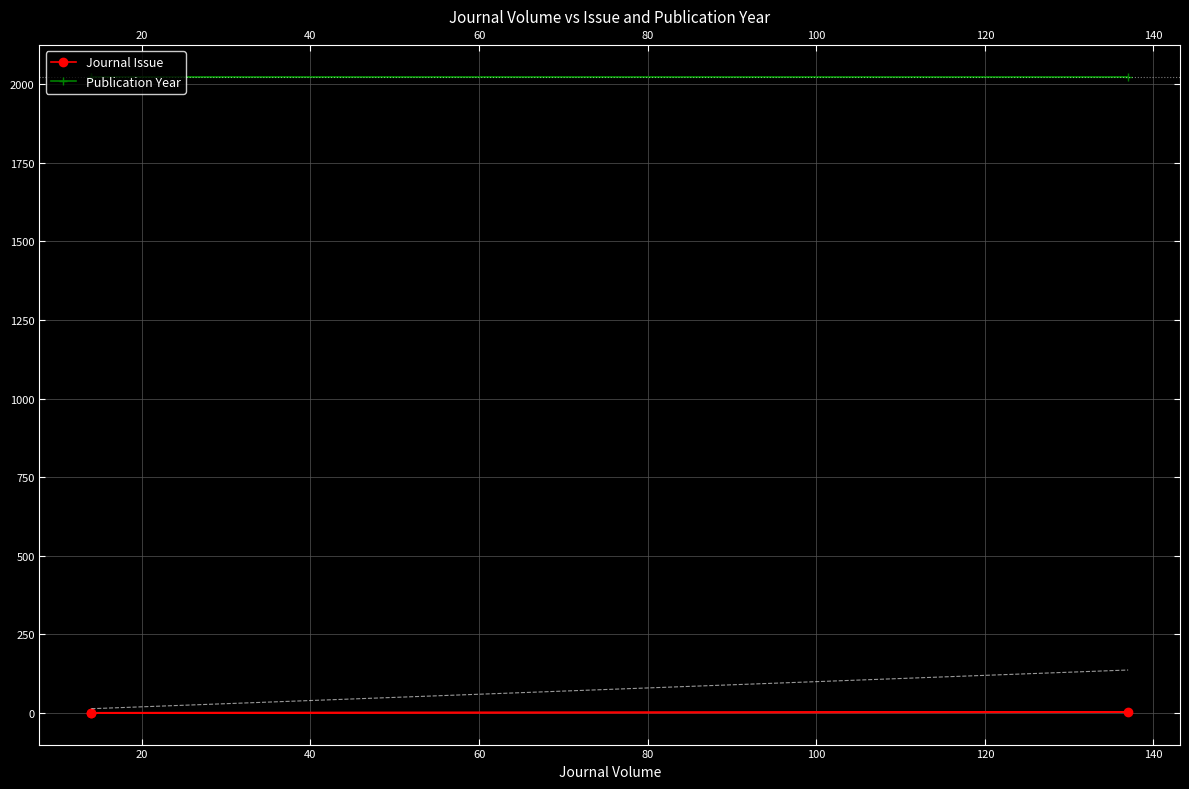

What are all the series names shown in the legend?

Journal Issue, Publication Year